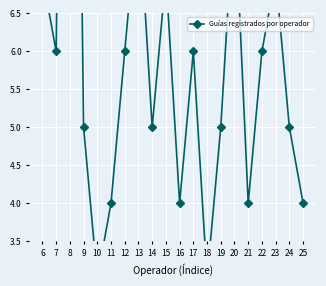

Between 14 and 20, which is larger?

20